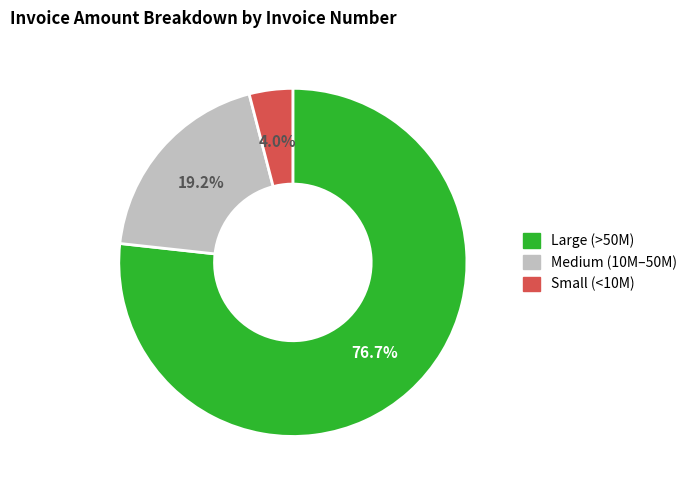

Is there a majority slice in this chart?

Yes